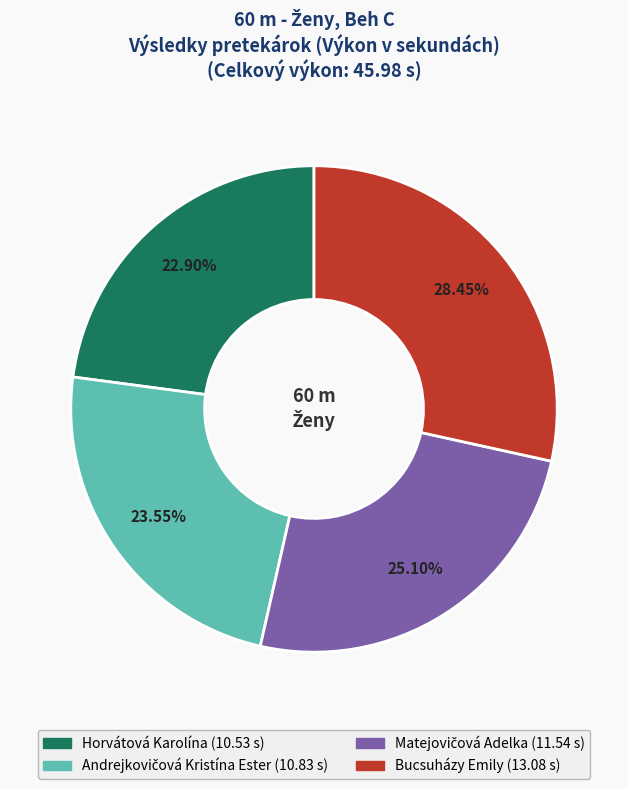

Does Bucsuházy Emily represent more than half of the total?

No